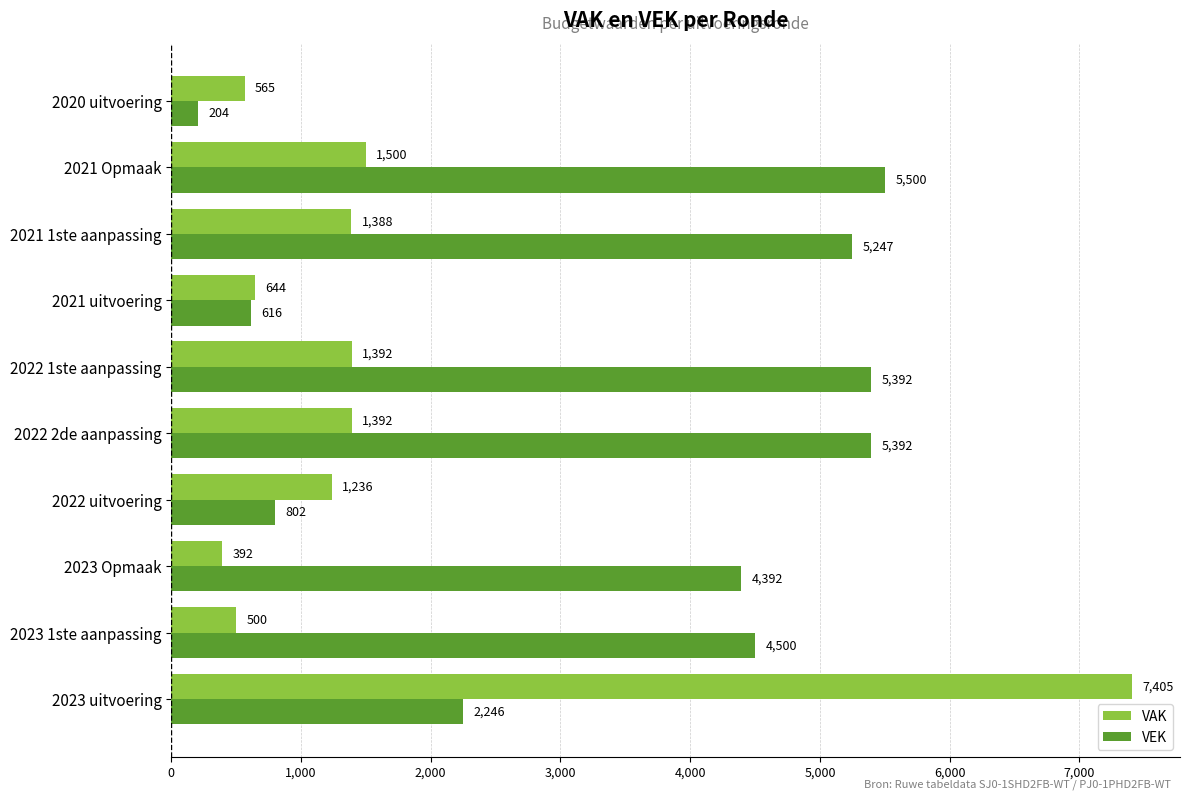

How many data points does each series have?

10